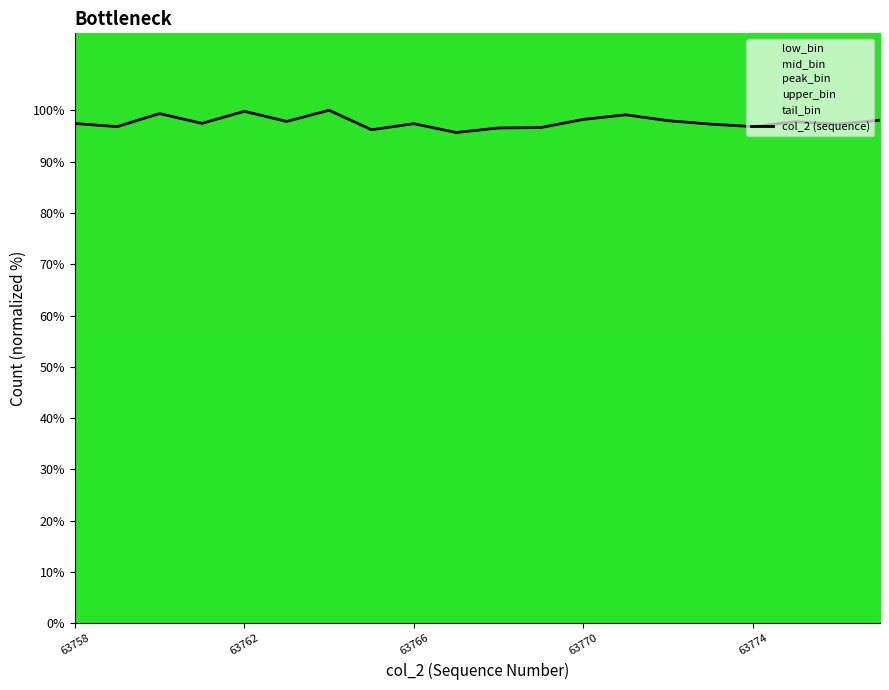

What is the highest value of the col_2 (sequence) series?

100.0